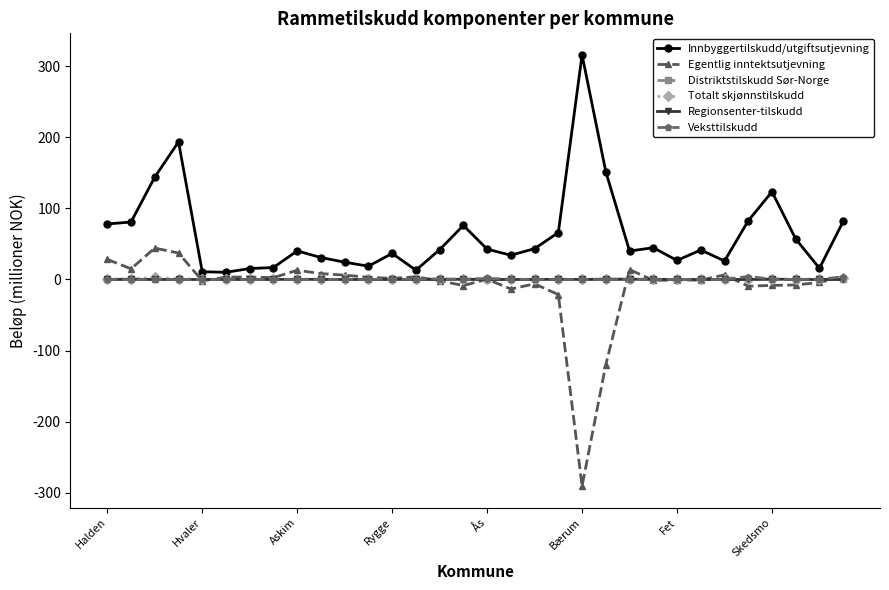

What is the difference between the second highest and minimum values in the Regionsenter-tilskudd series?

0.6